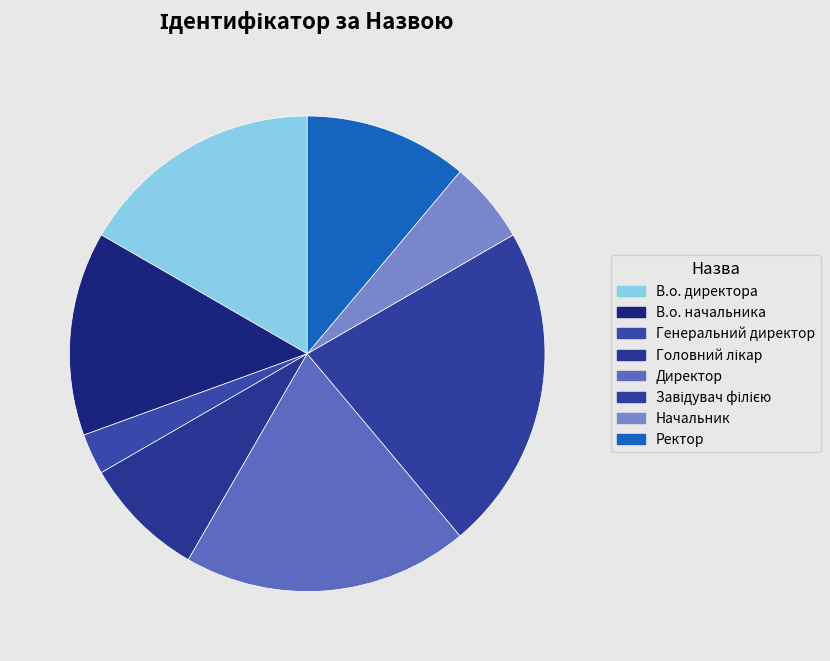

How many segments does this pie chart have?

8